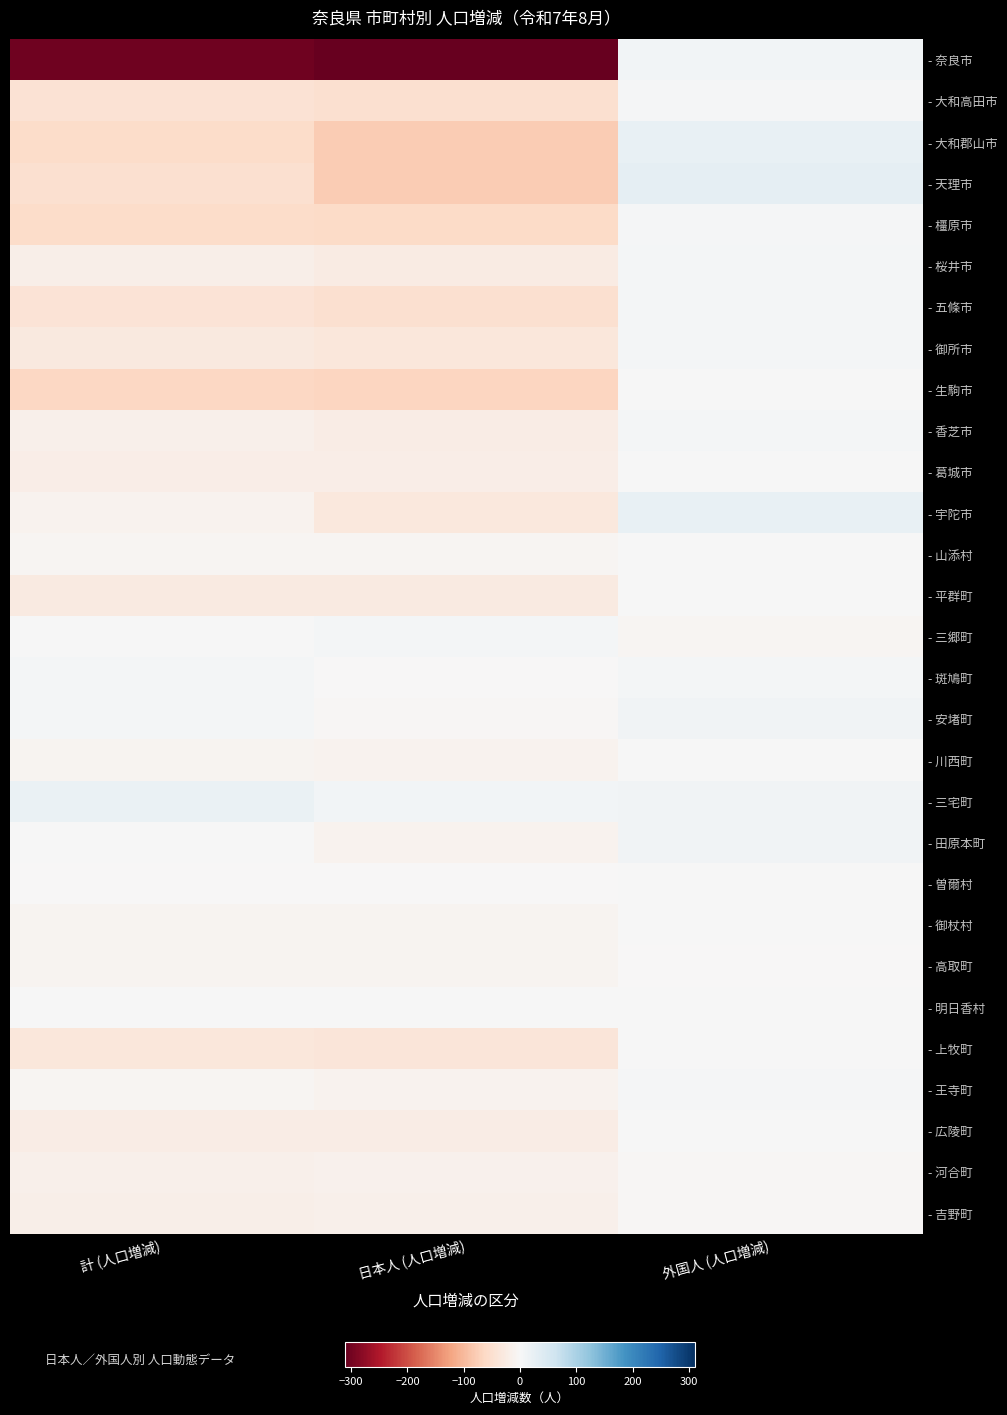

Count the number of categories in the chart.

3